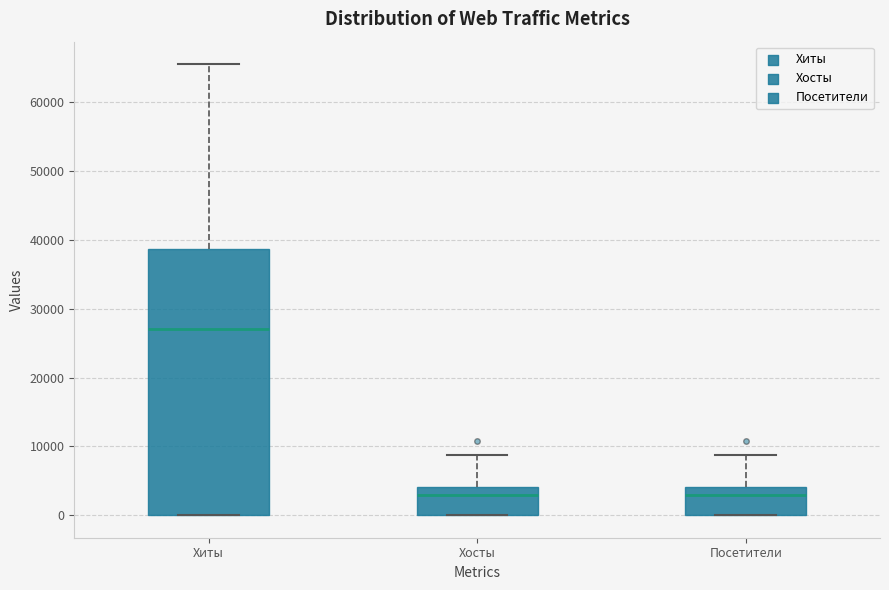

Which box's median line is the highest?

Хиты